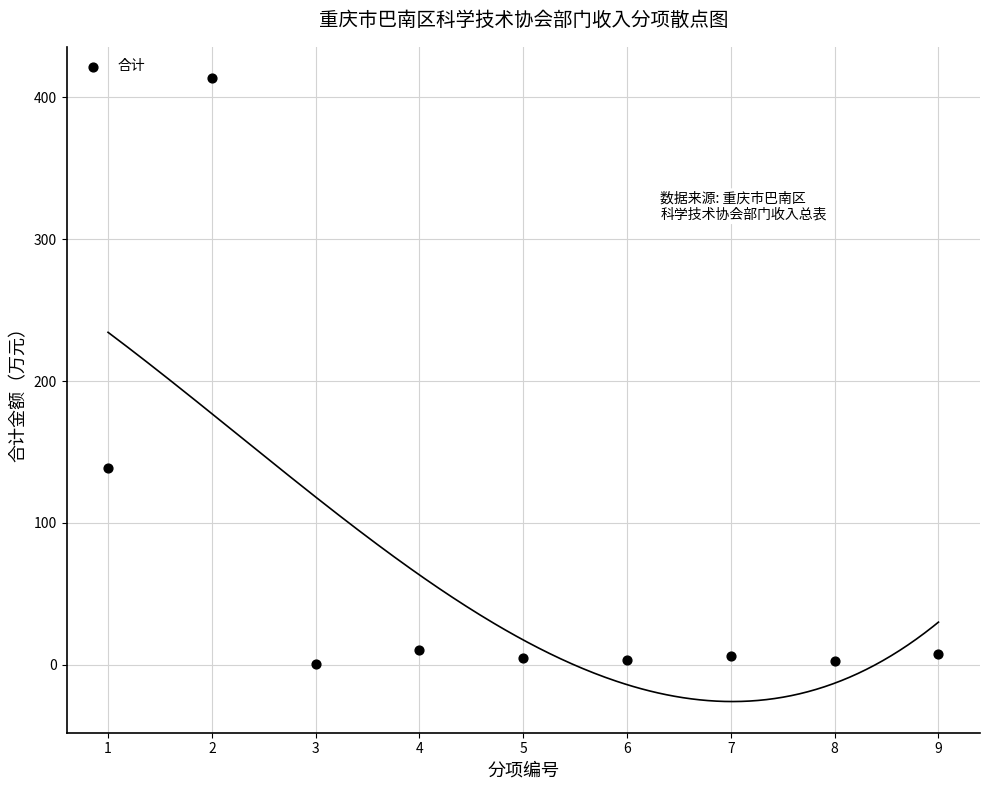

What Y value in the scatter plot is closest to 207?

138.6